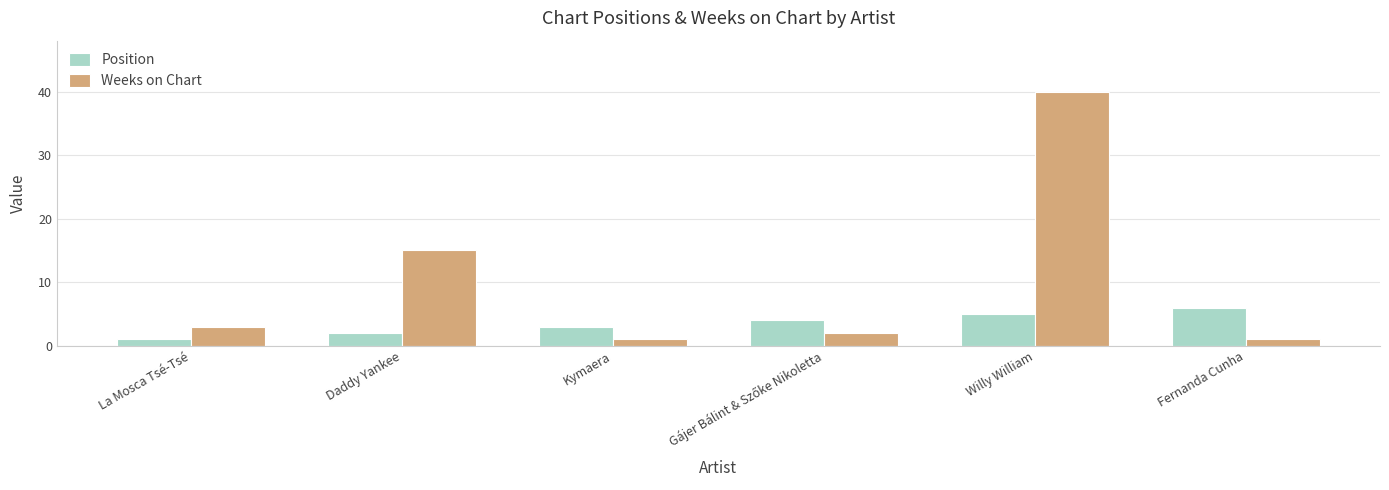

The value of Weeks on Chart at Daddy Yankee is 15. True or false?

True